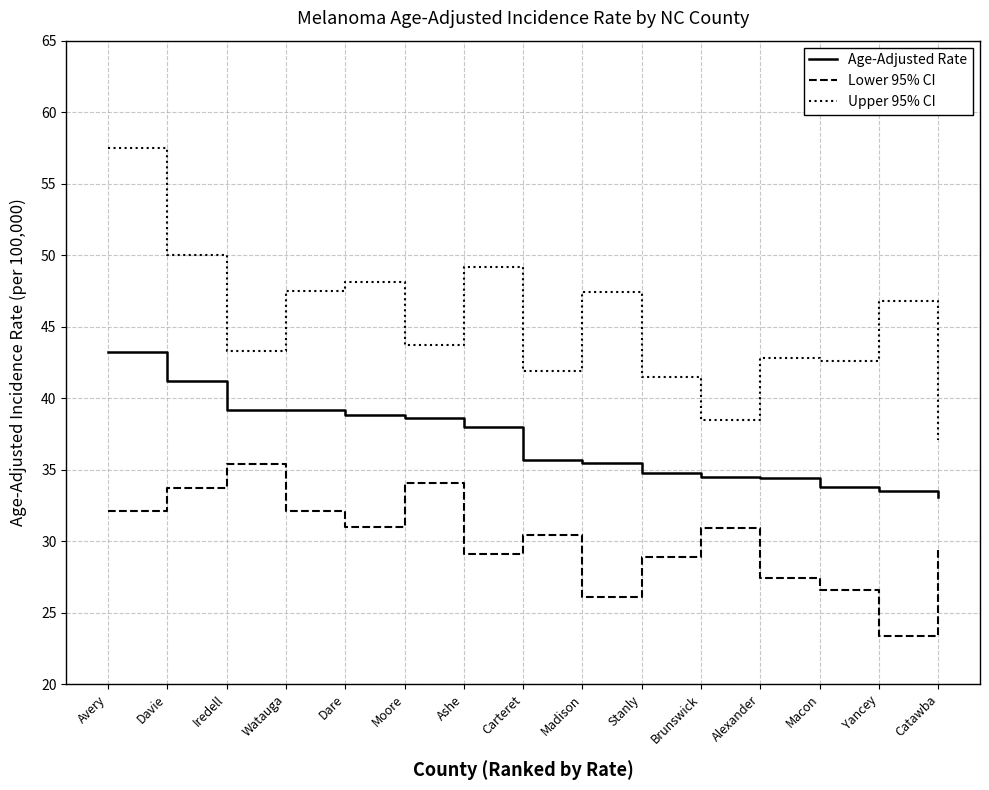

Rank the series at Ashe from highest to lowest value.

Upper 95% CI, Age-Adjusted Rate, Lower 95% CI